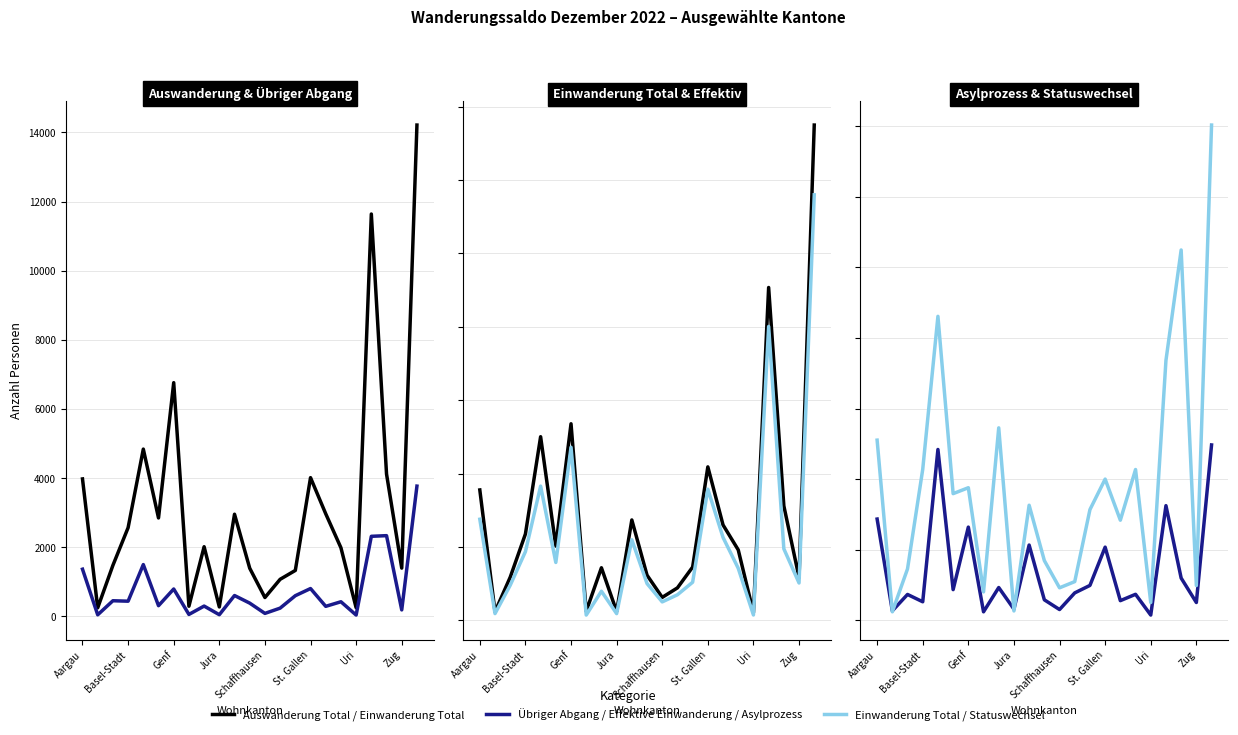

At which category is the sum across all series the highest?

22